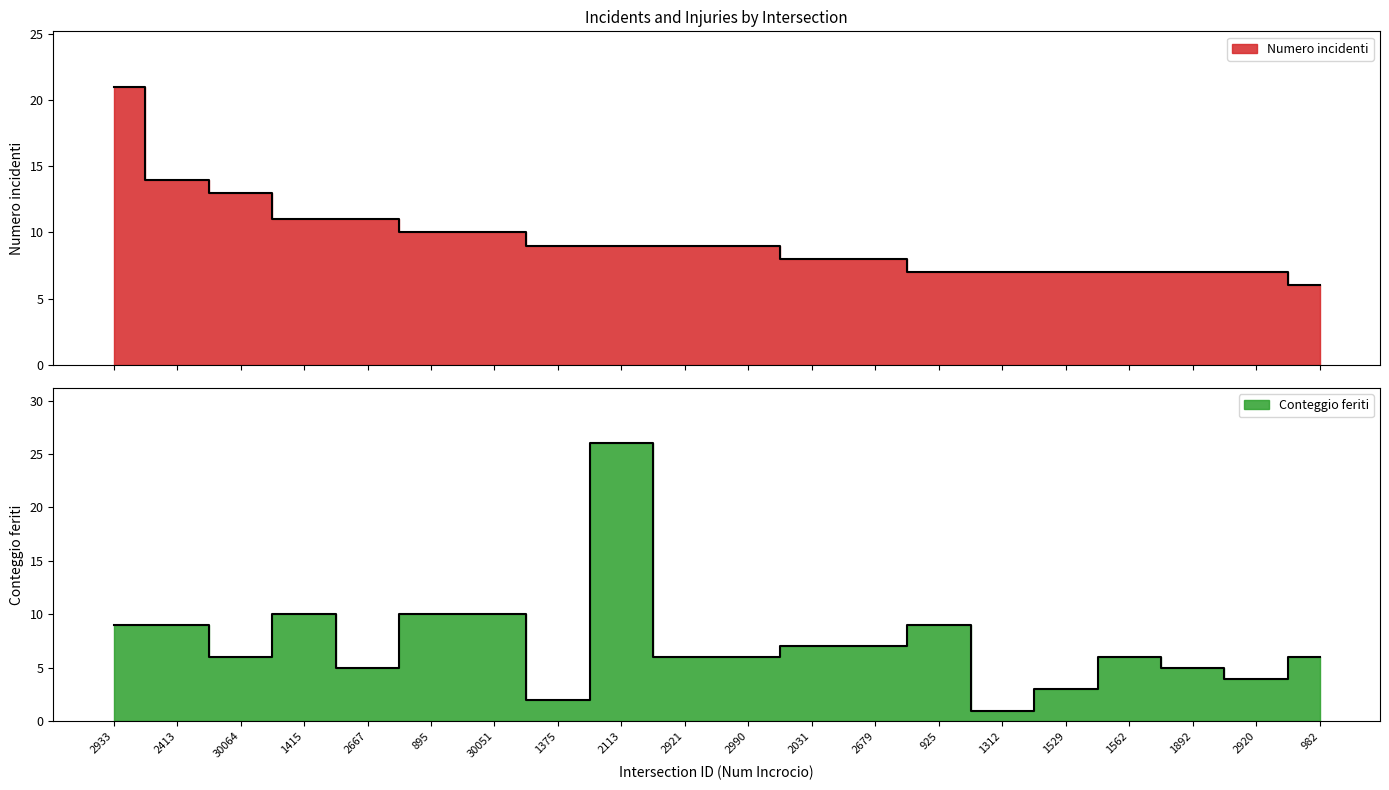

What are all the series names shown in the legend?

Numero incidenti, Conteggio feriti